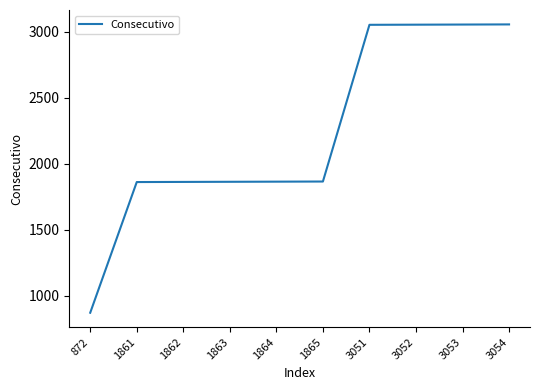

What is the difference between the maximum and minimum values?

2182